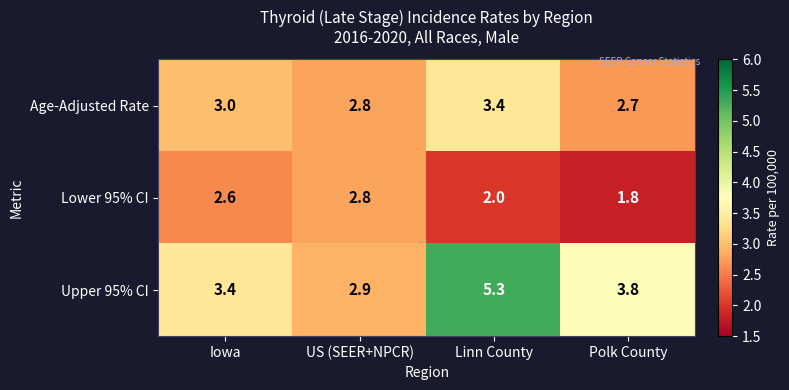

At which category does the chart reach its peak across all series?

Linn County